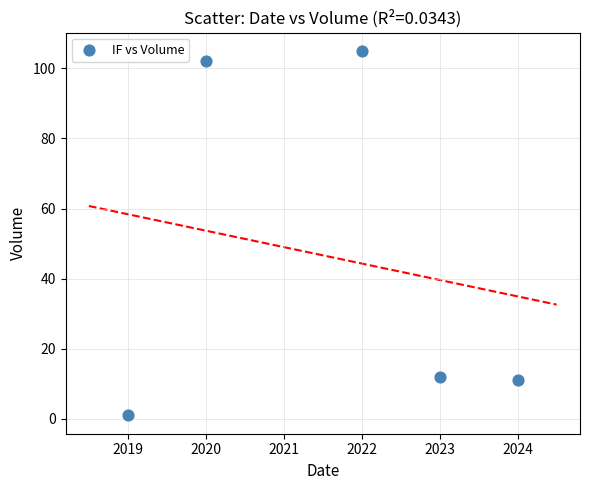

What is the average X value?

2022